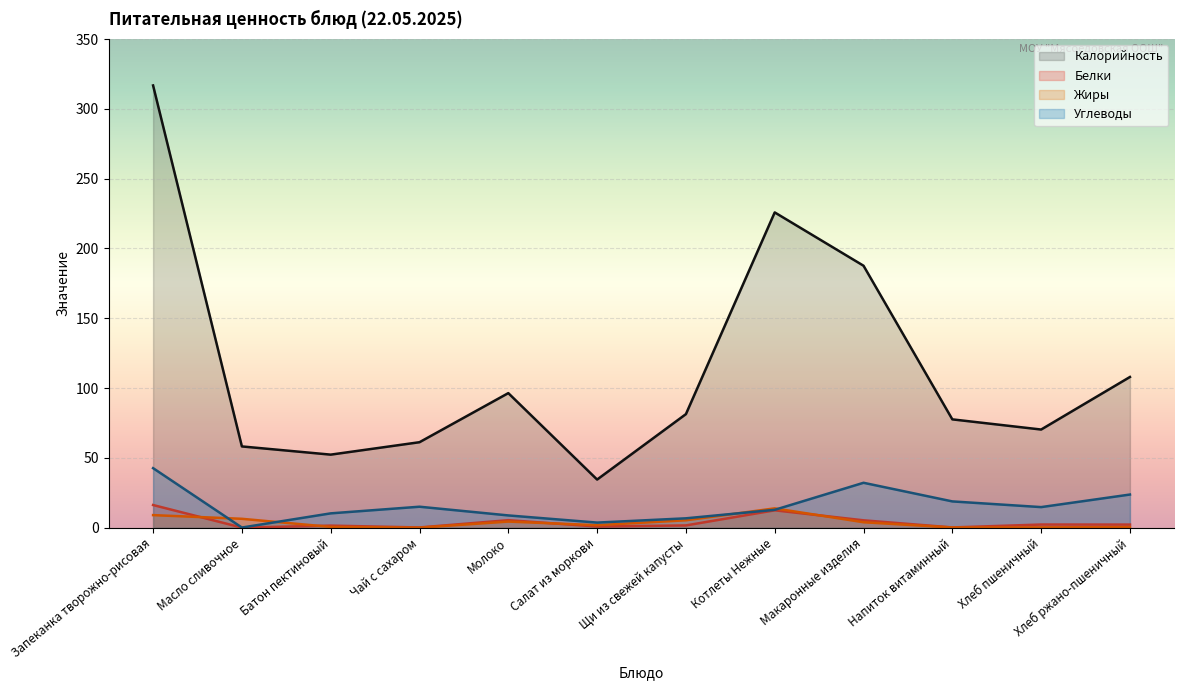

The Углеводы series shows 13.8 at Хлеб ржано-пшеничный. True or false?

False